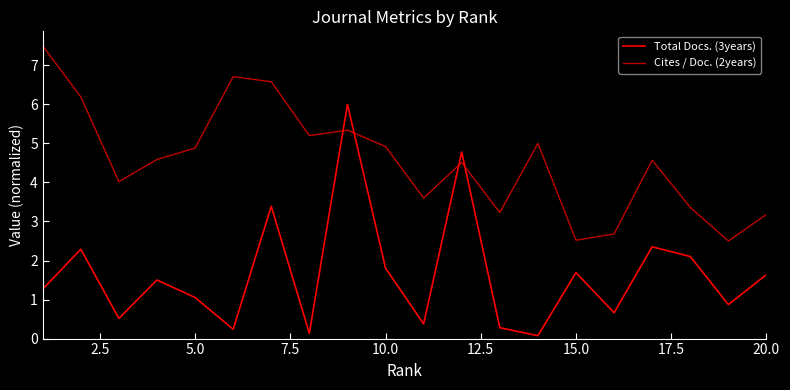

Does the chart display data point markers on the line(s)?

No